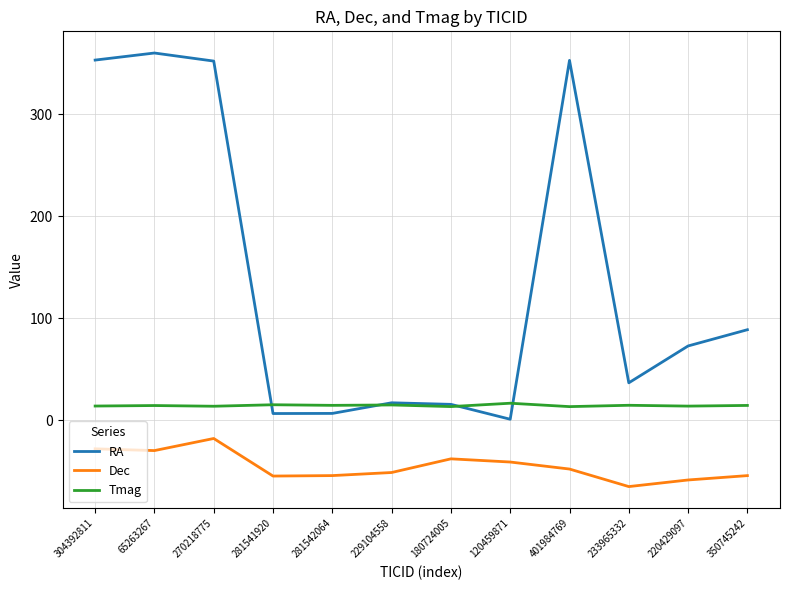

Which series has the largest total across all categories?

RA